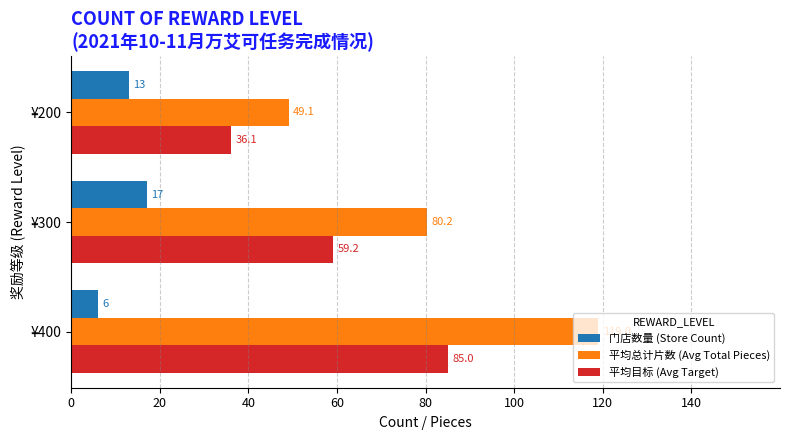

At how many categories does at least one series exceed 34?

3